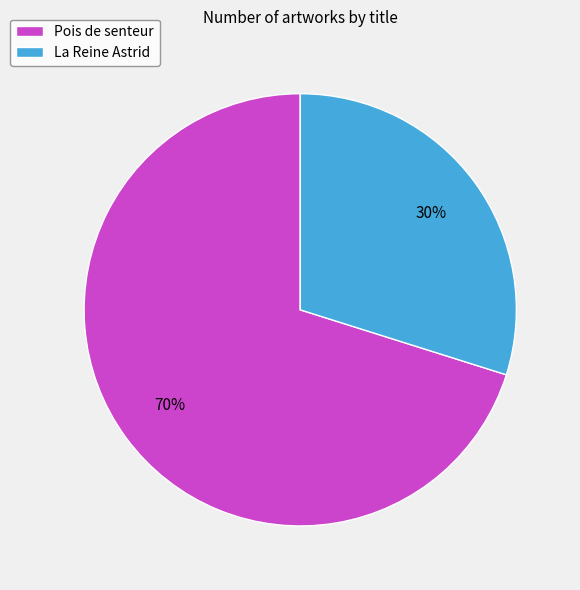

Rank the categories by value from highest to lowest.

Pois de senteur, La Reine Astrid